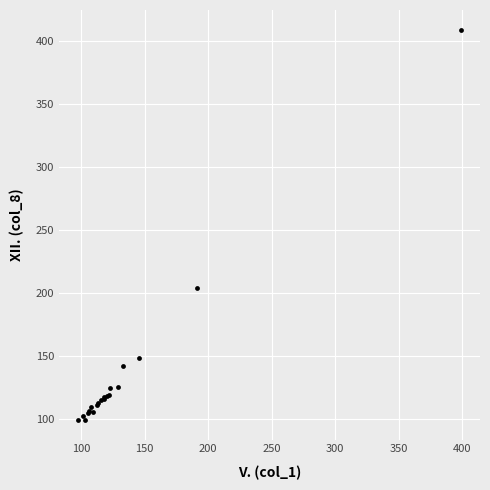

What Y value in the scatter plot is closest to 254?

204.3